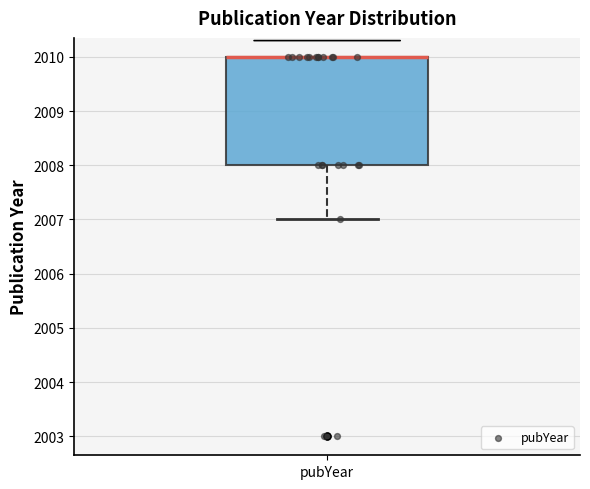

Where is the lower edge of the box for pubYear on the y-axis? The values are not printed on the chart, so give them approximately, as read against the axis.

2008